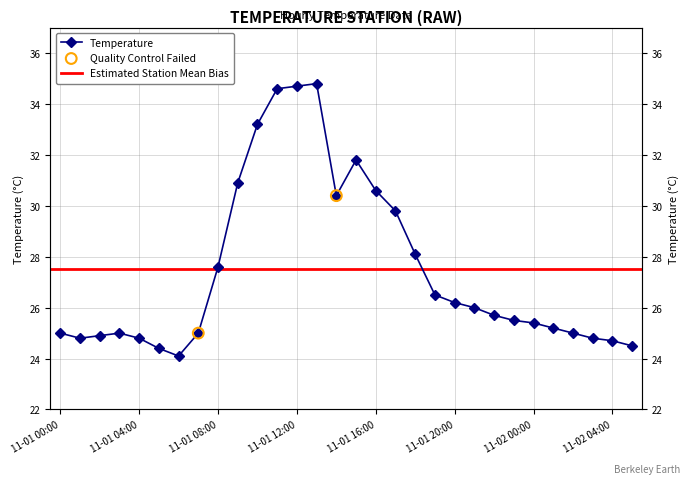

Between 2020-11-01 01:00 and 2020-11-01 05:00, which is larger?

2020-11-01 01:00